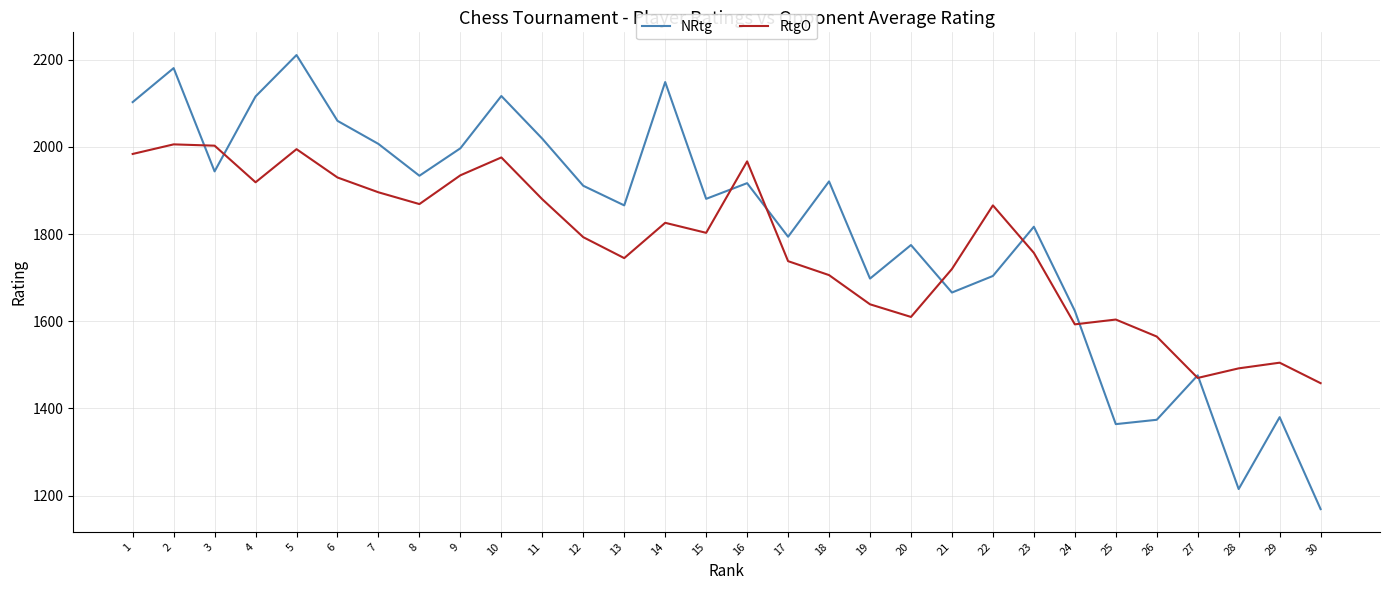

Between 13 and 16, which series saw the biggest shift?

RtgO